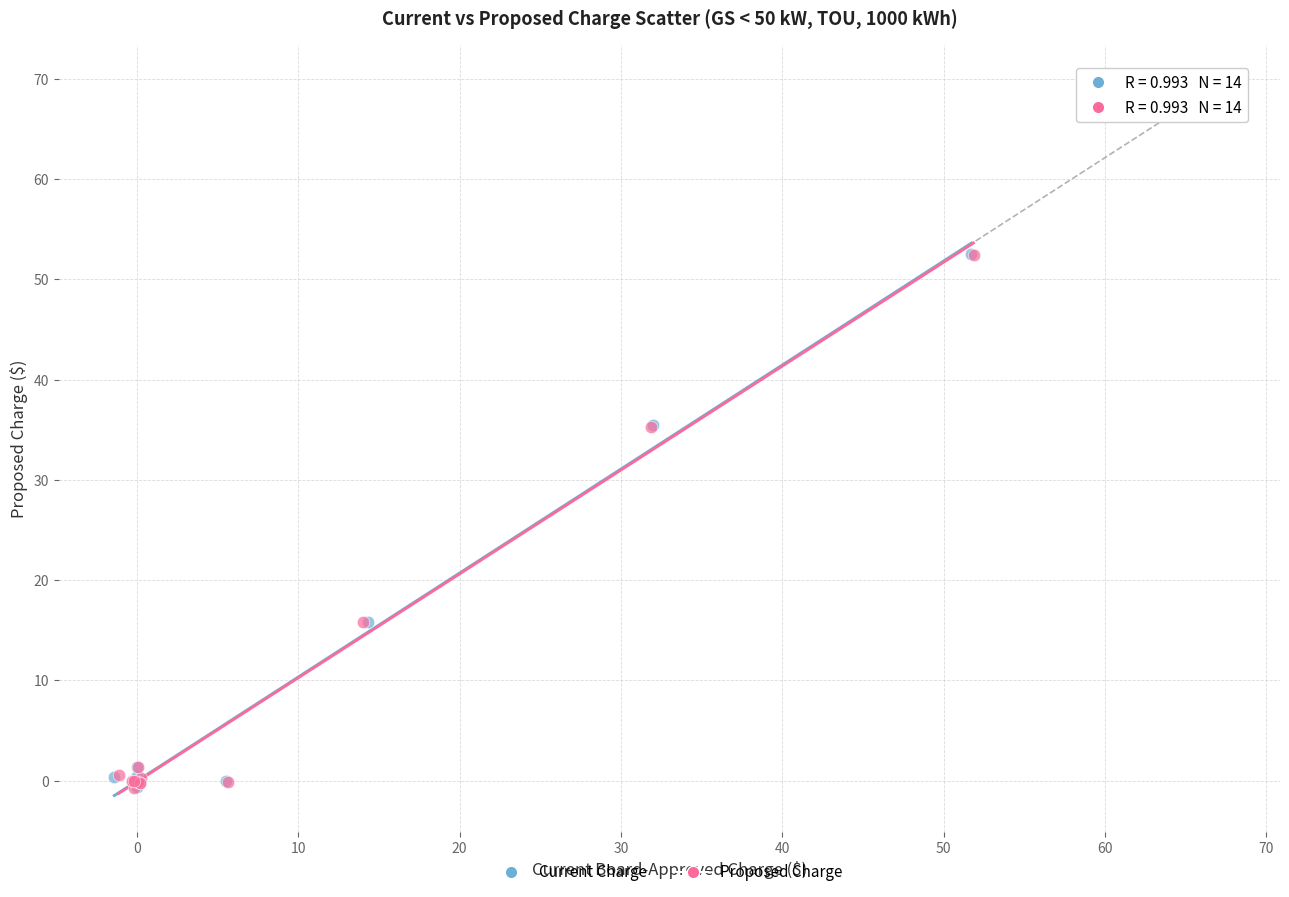

Which series has the largest Y range (max minus min)?

Proposed Charge